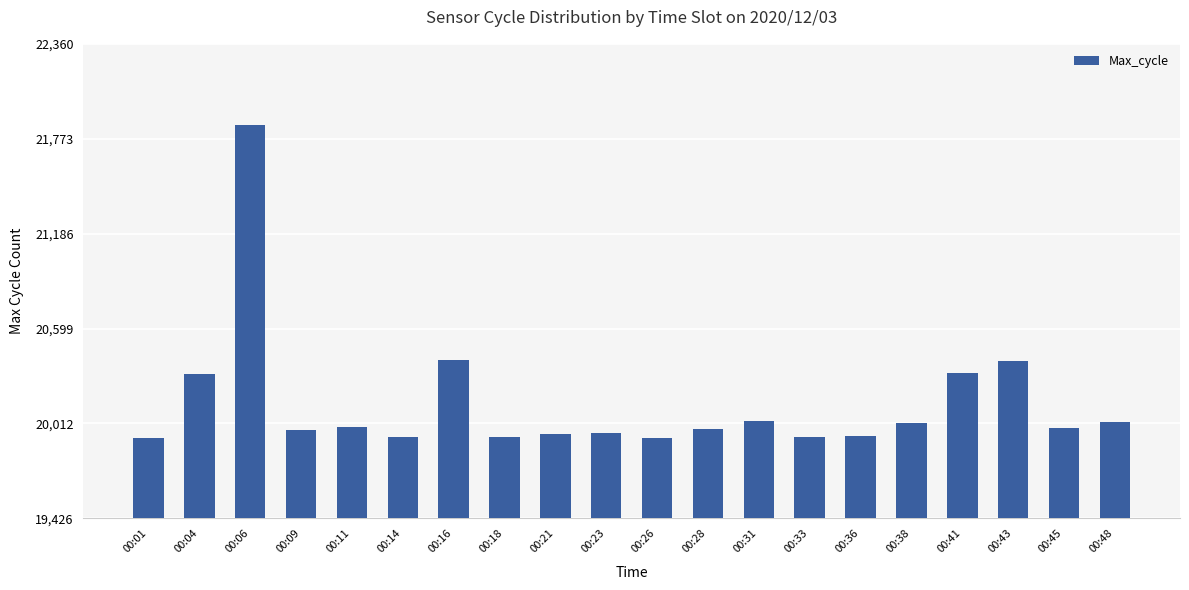

What is the sum of all values?

402774